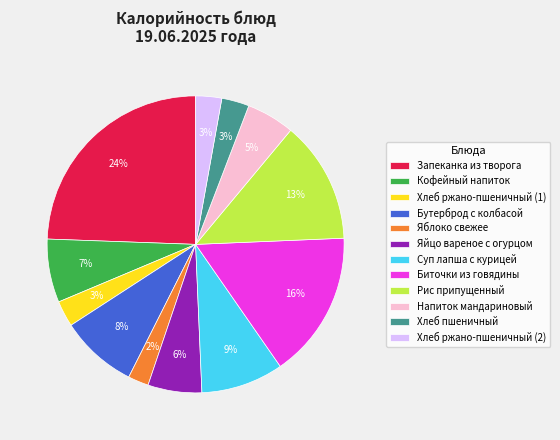

To the nearest percent, what percentage of the pie is Хлеб ржано-пшеничный (2)?

3%